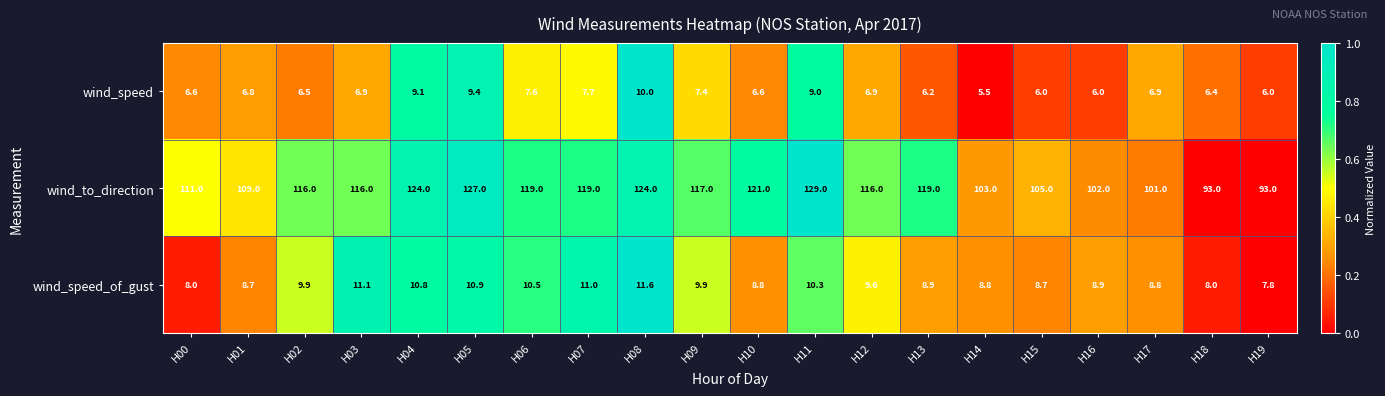

At which category is the sum across all series the highest?

H11